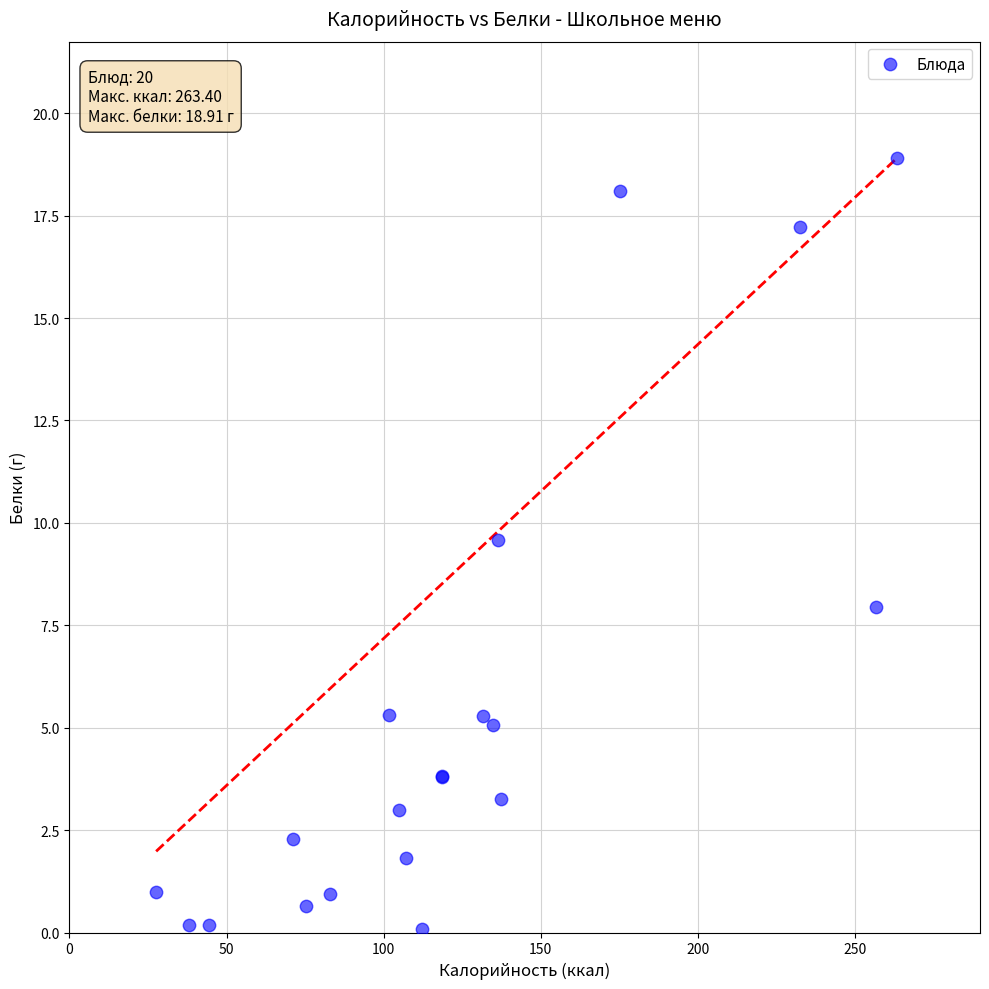

What Y value in the scatter plot is closest to 9?

9.6